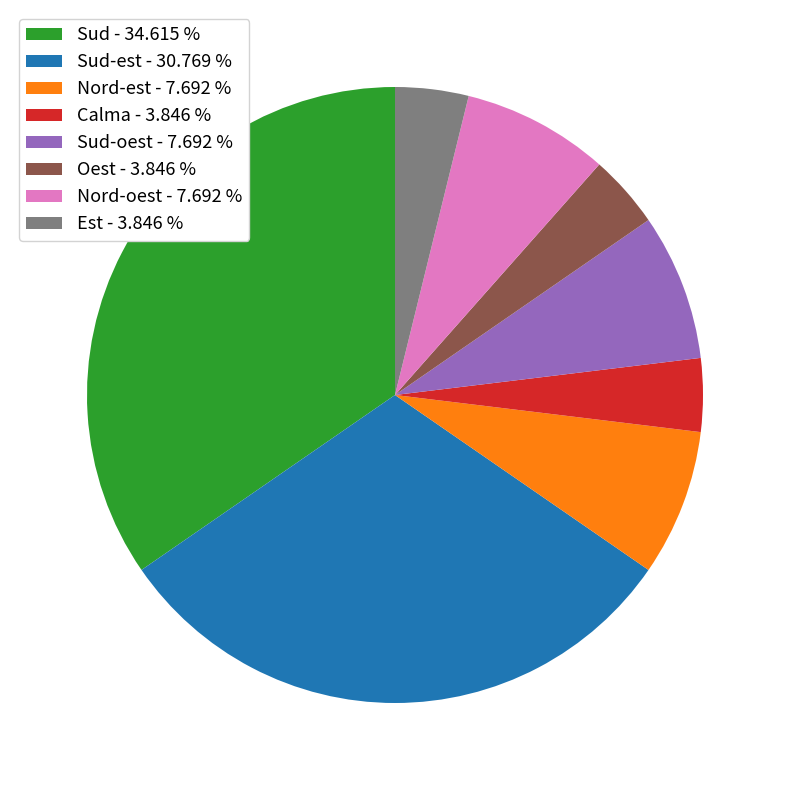

What is the largest slice in the pie chart?

Sud - 34.615 %